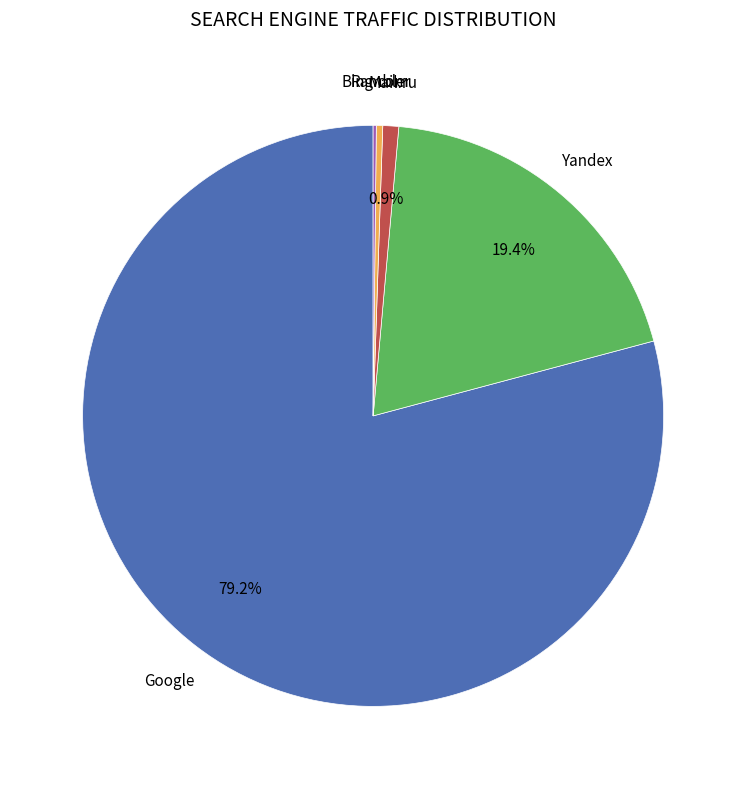

Is there a majority slice in this chart?

Yes